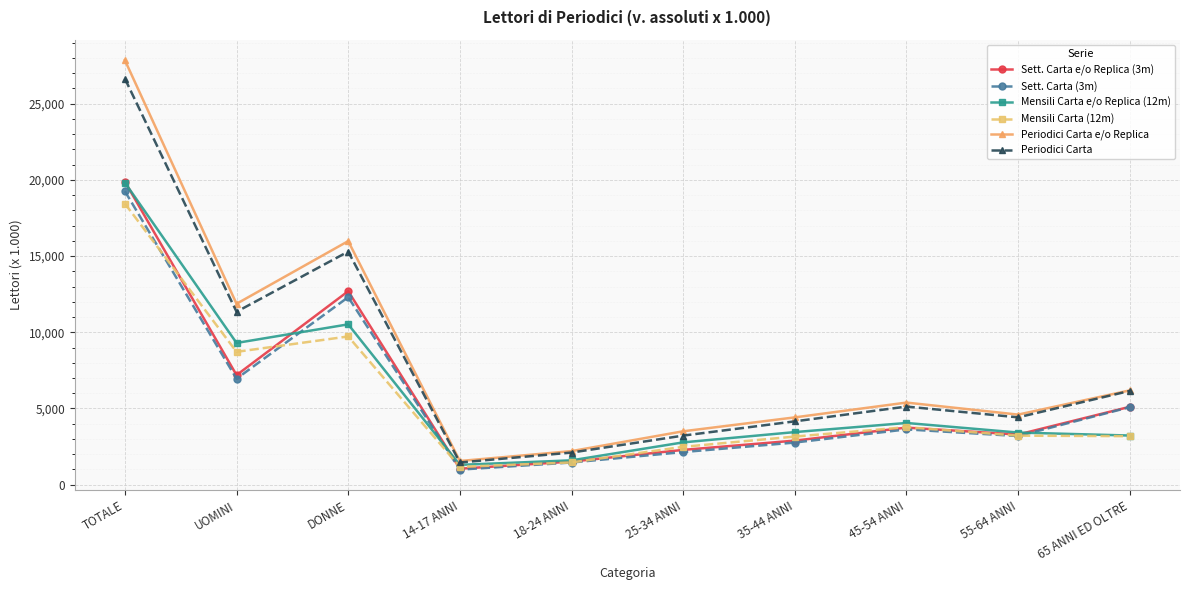

What is the value of the Sett. Carta (3m) point at the 4th from the left?

989